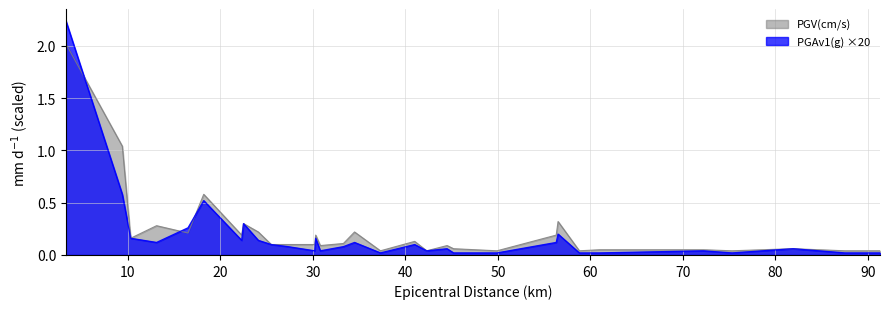

What is the total value across all series at 34.5?

0.3